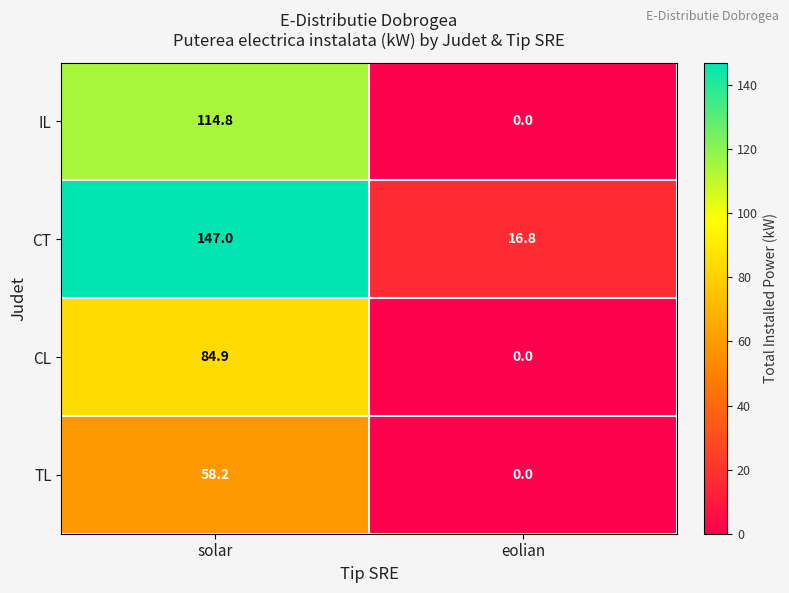

Reading left to right, list all the values displayed in this chart.

IL: 114.8	0.0
CT: 147.0	16.8
CL: 84.9	0.0
TL: 58.2	0.0